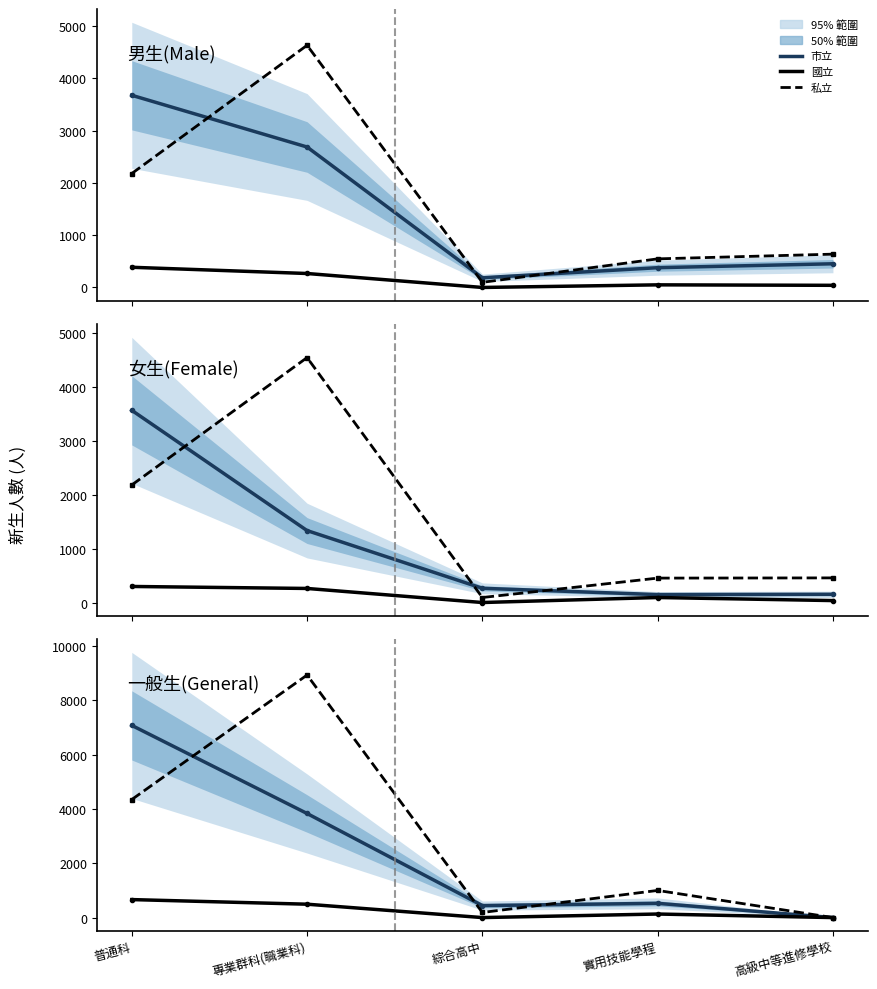

What is the difference between the maximum and minimum values in the 私立 series?

8937